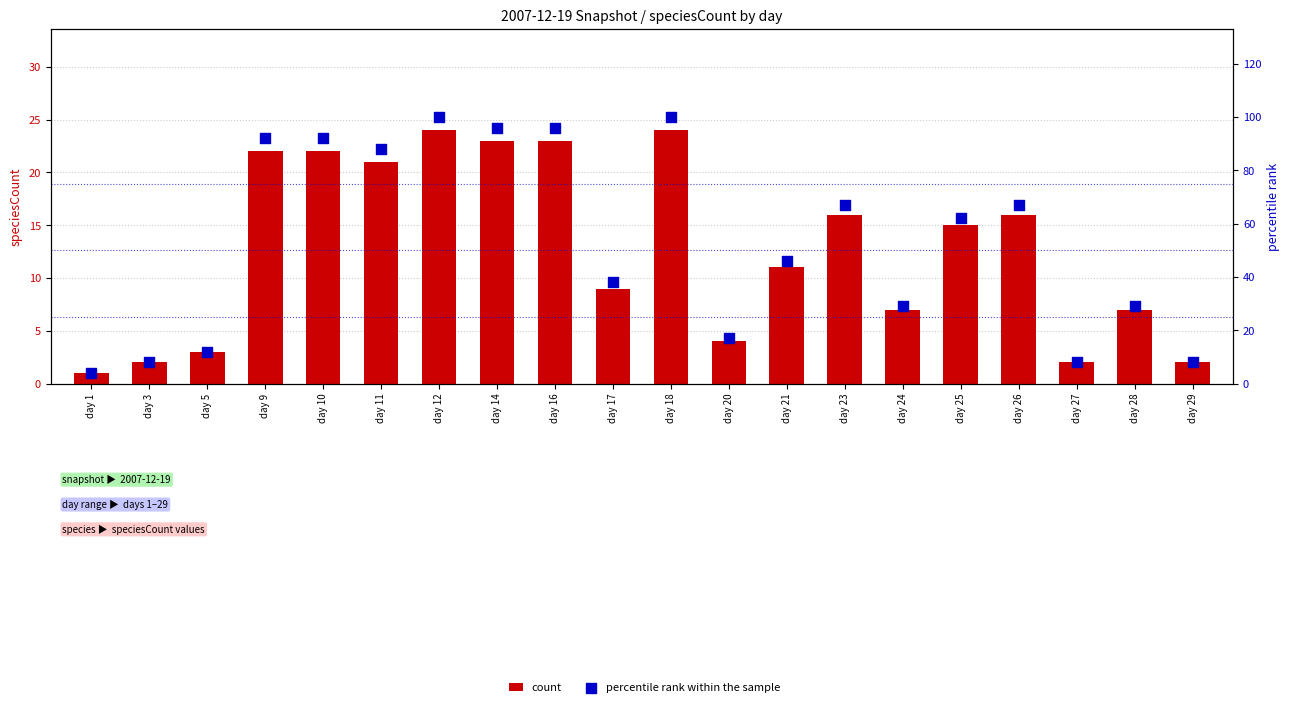

Which series reaches the minimum Y coordinate?

count